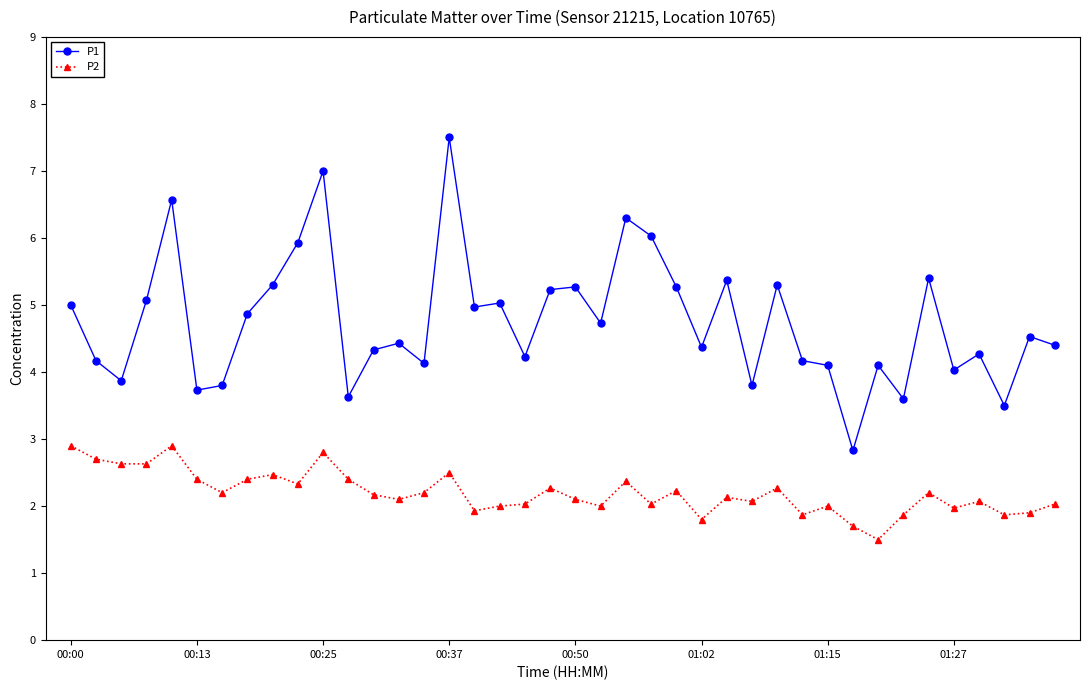

What is the value of the P1 point at the 13th from the left?

4.3